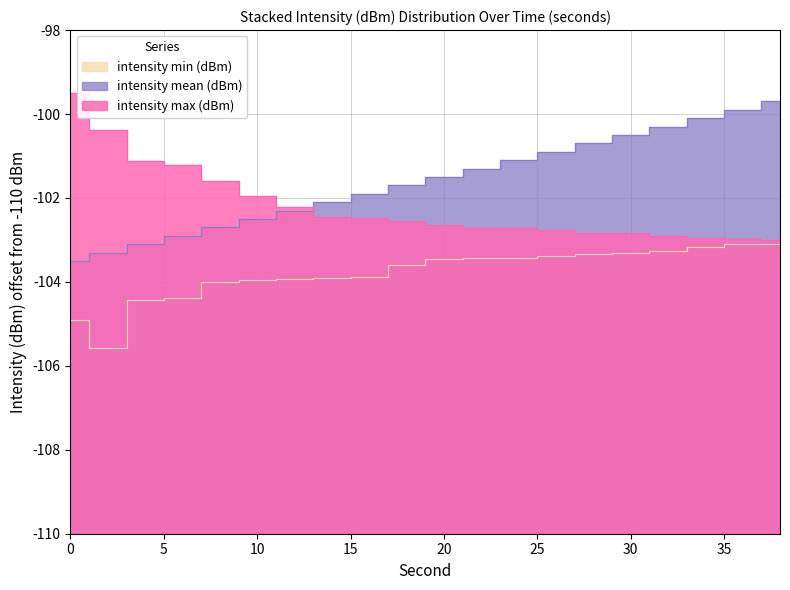

What is the difference between the maximum and minimum values in the intensity min (dBm) series?

2.5